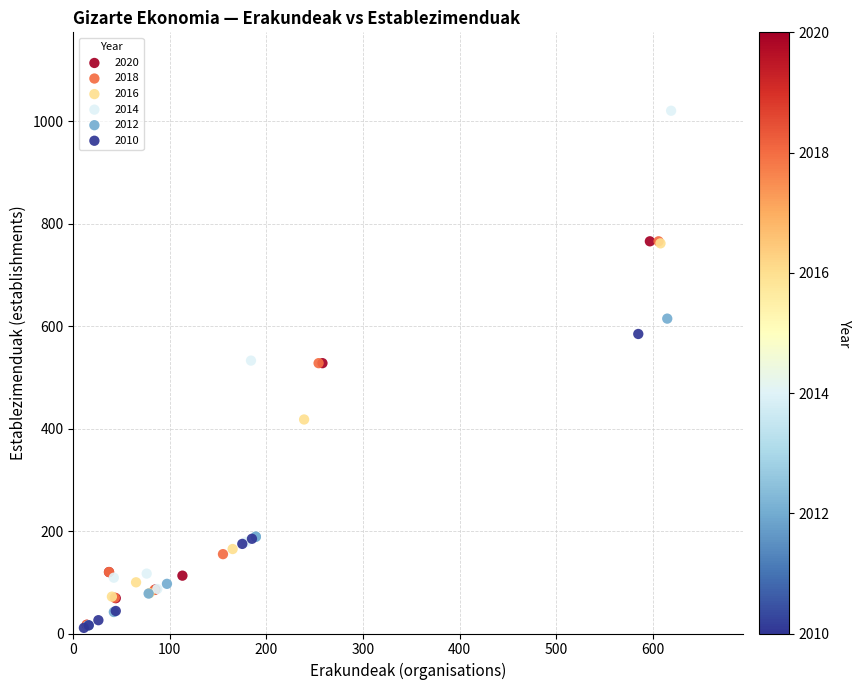

What are all the series names shown in the legend?

2020, 2018, 2016, 2014, 2012, 2010